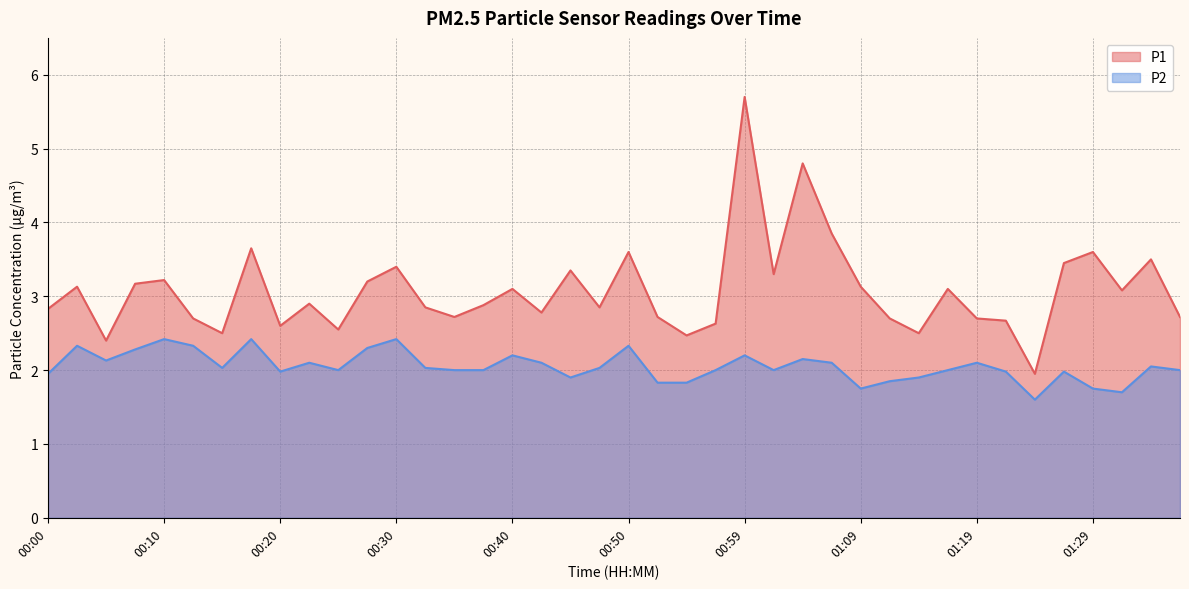

Reading left to right, what are all the values shown in this chart?

P1: 2.8	3.1	2.4	3.2	3.2	2.7	2.5	3.6	2.6	2.9	2.5	3.2	3.4	2.9	2.7	2.9	3.1	2.8	3.4	2.9	3.6	2.7	2.5	2.6	5.7	3.3	4.8	3.9	3.1	2.7	2.5	3.1	2.7	2.7	1.9	3.5	3.6	3.1	3.5	2.7
P2: 1.9	2.3	2.1	2.3	2.4	2.3	2.0	2.4	2.0	2.1	2.0	2.3	2.4	2.0	2.0	2.0	2.2	2.1	1.9	2.0	2.3	1.8	1.8	2.0	2.2	2.0	2.1	2.1	1.8	1.9	1.9	2.0	2.1	2.0	1.6	2.0	1.8	1.7	2.0	2.0